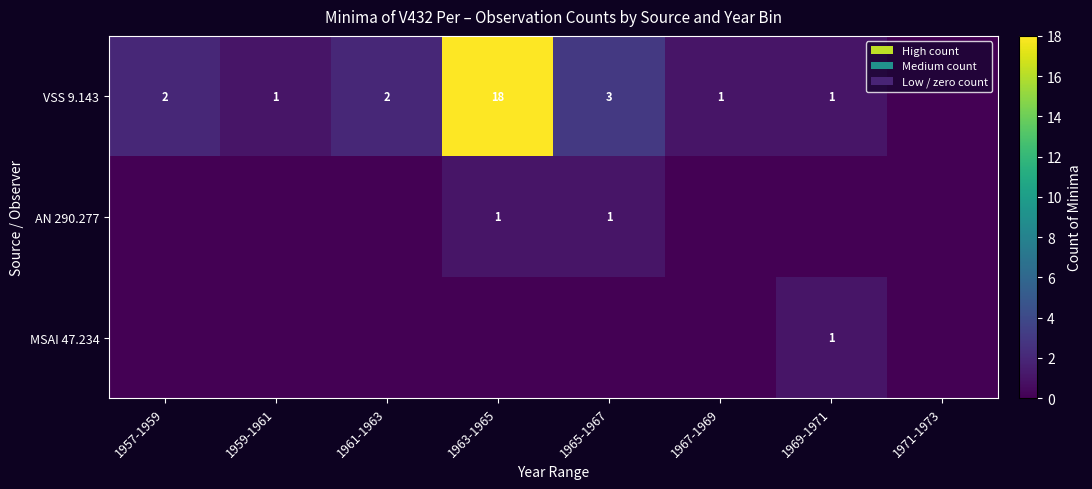

True or false: VSS 9.143 has a value of 2 at 1957-1959.

True